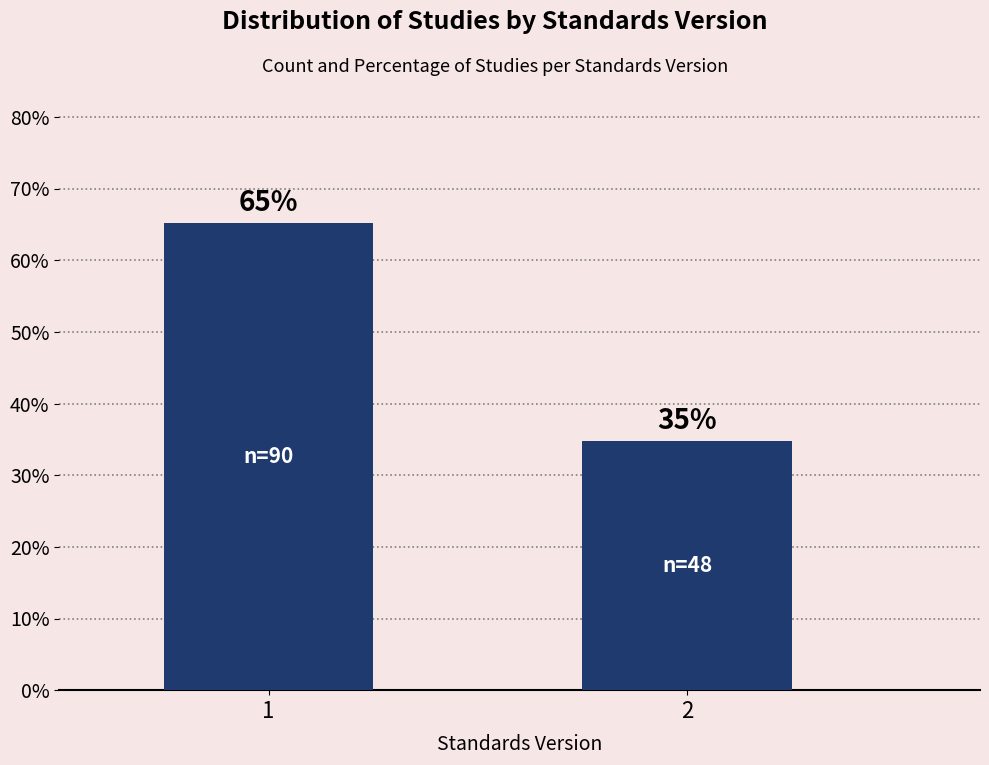

What is the value of the 1st bar from the left?

65.2